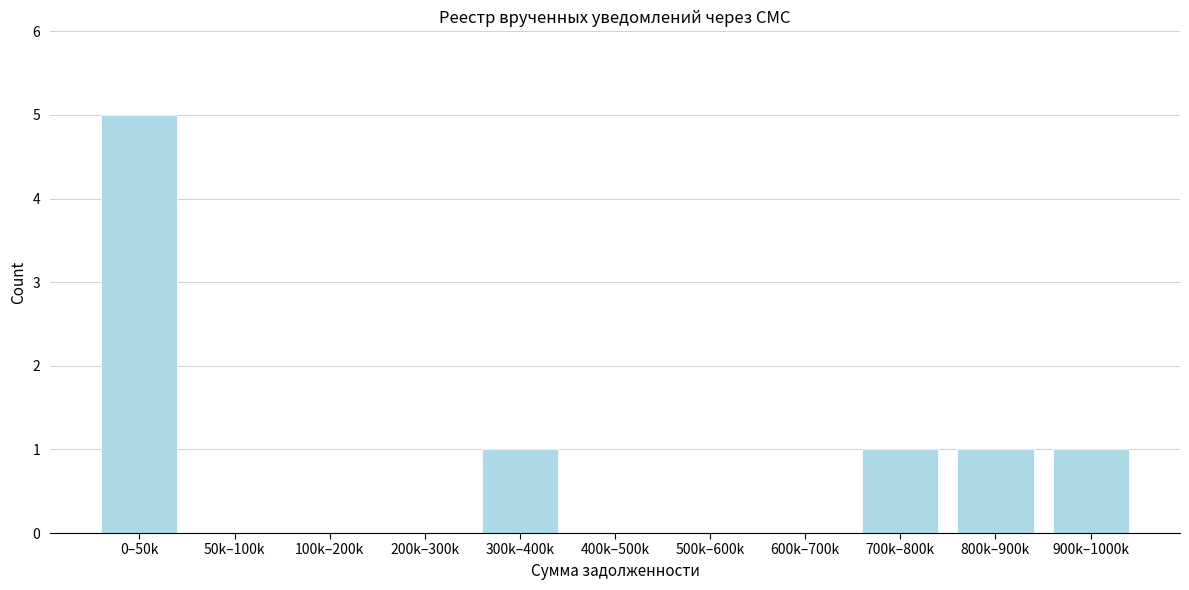

The value at 600k–700k is 0. True or false?

True